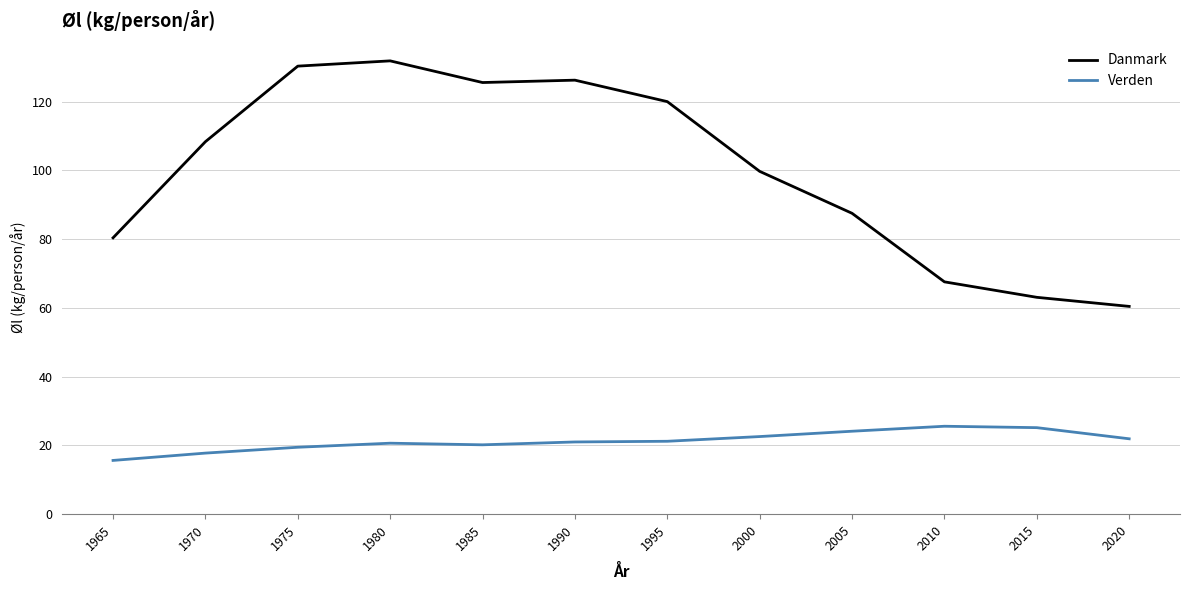

True or false: Verden and Danmark cross at least once.

False